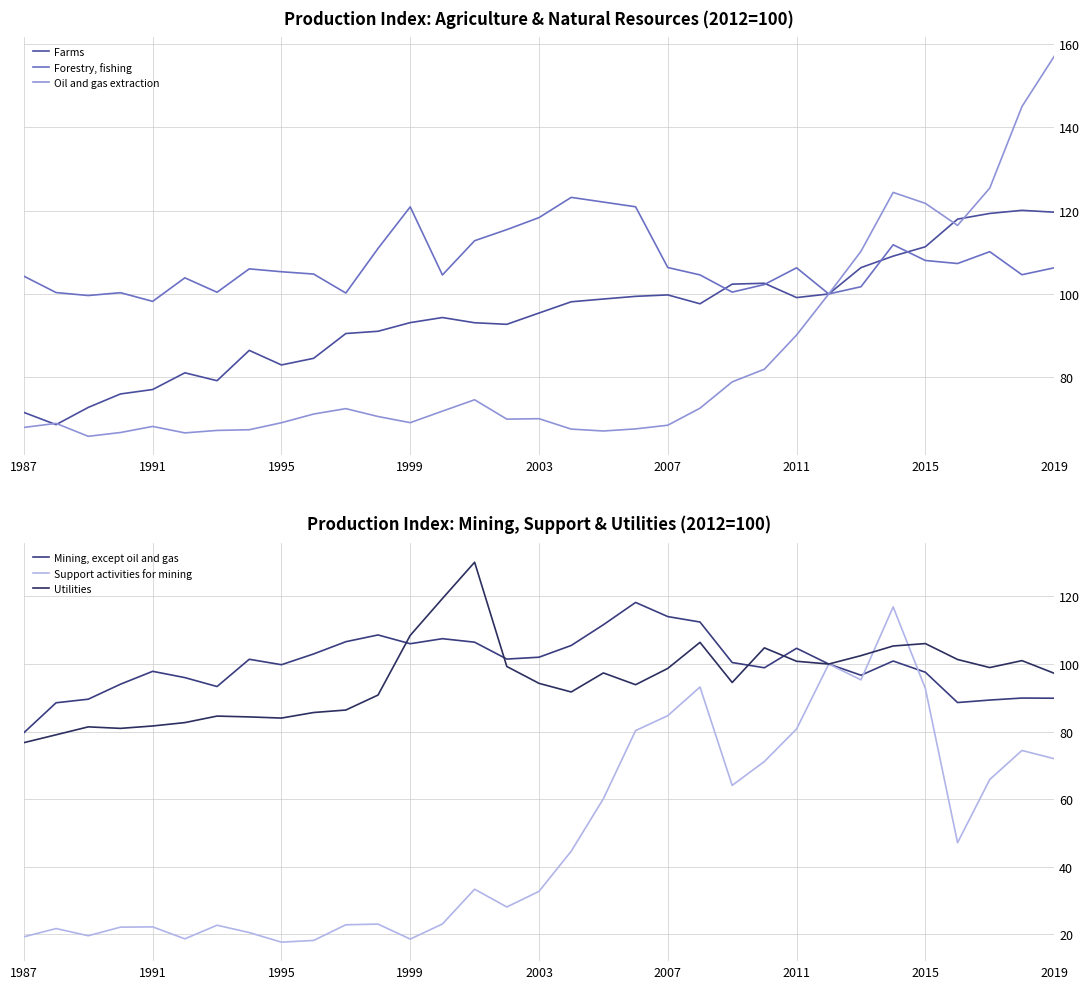

Is it true that Oil and gas extraction equals 44.5 at 1995?

False